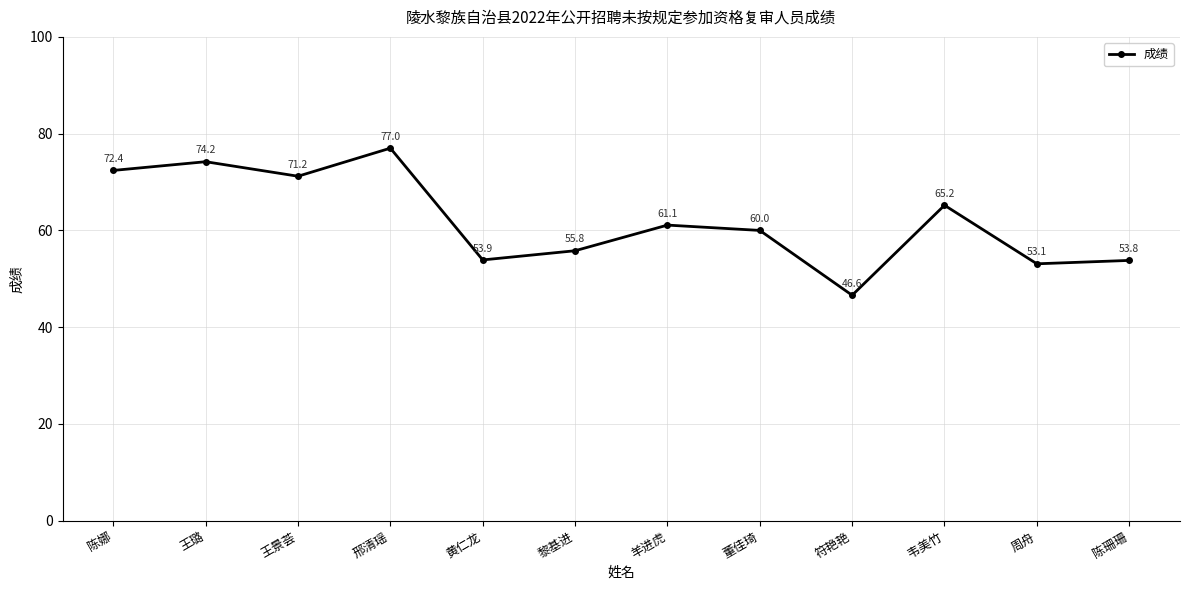

What is the greatest value displayed?

77.0